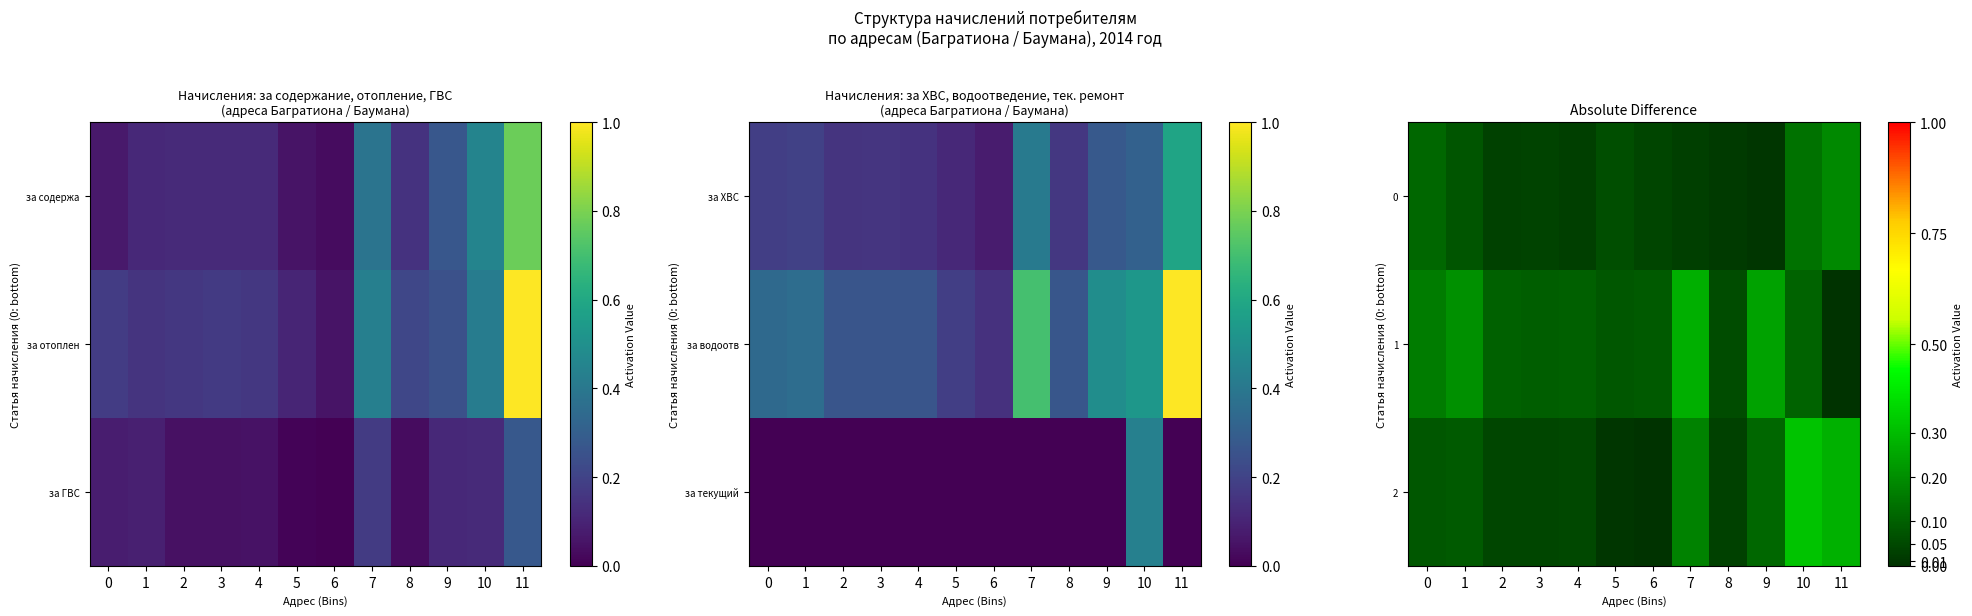

Is the value of 1 at 9 greater than the value of 2 at 7?

Yes